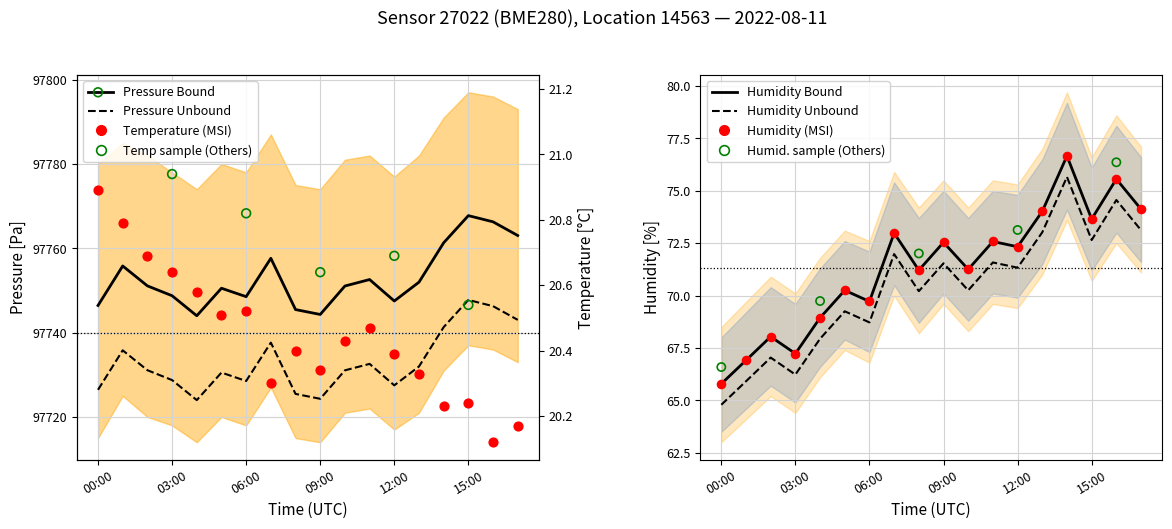

Which series reaches the minimum Y coordinate?

temperature